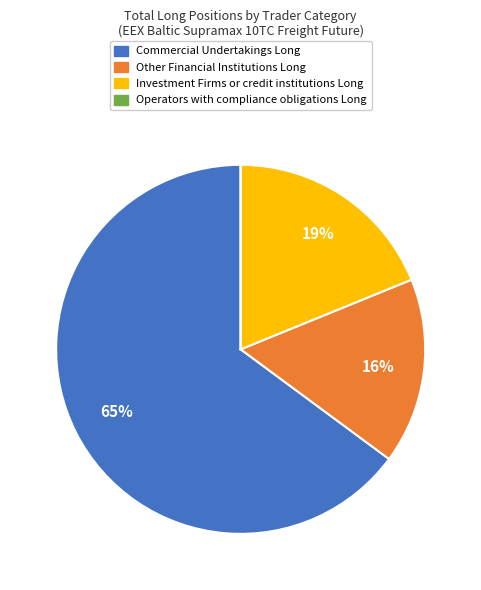

What is the majority slice?

Commercial Undertakings Long